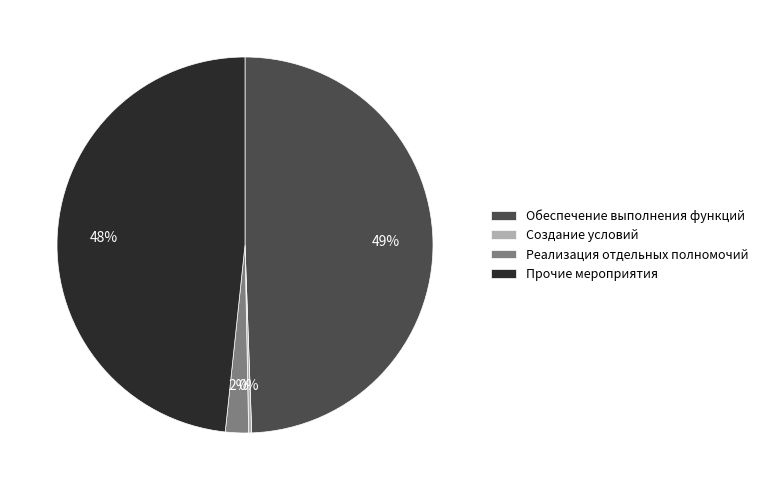

To the nearest percent, what is the difference between the Прочие мероприятия and Обеспечение выполнения функций slice percentages?

1%